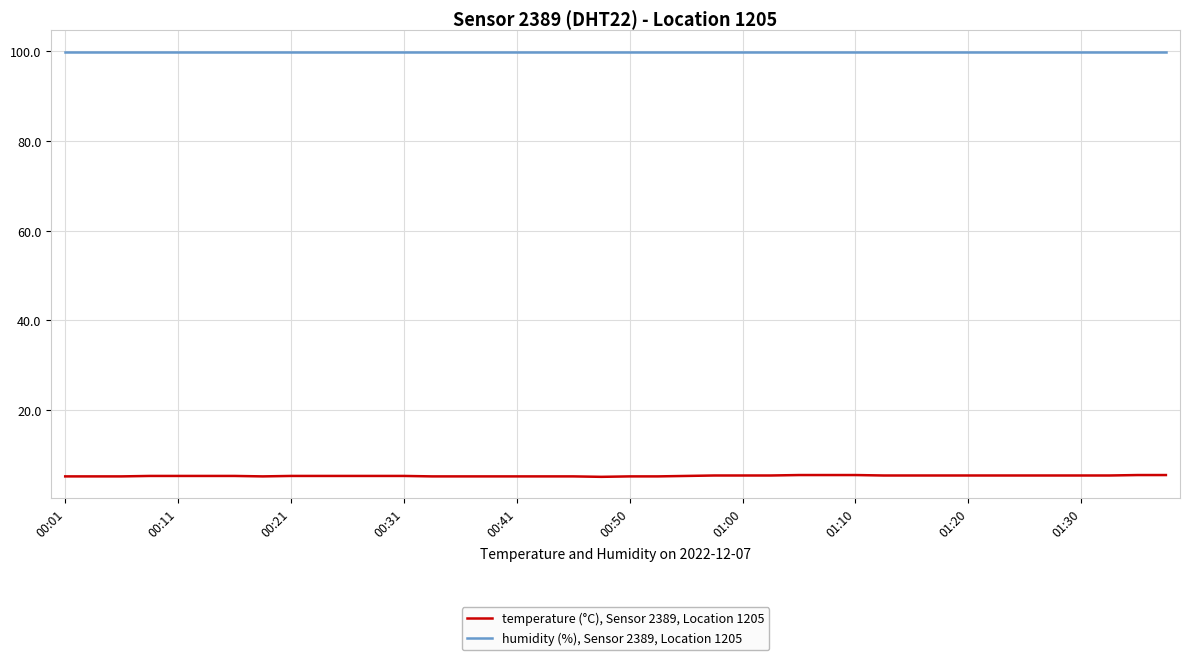

True or false: humidity (%), Sensor 2389, Location 1205 and temperature (°C), Sensor 2389, Location 1205 cross at least once.

False